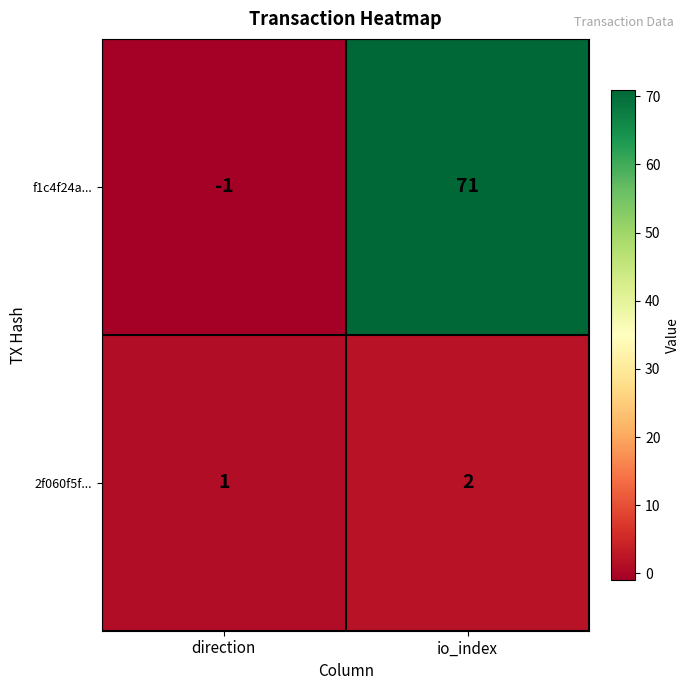

What is the difference between the f1c4f24a... values at io_index and direction?

72